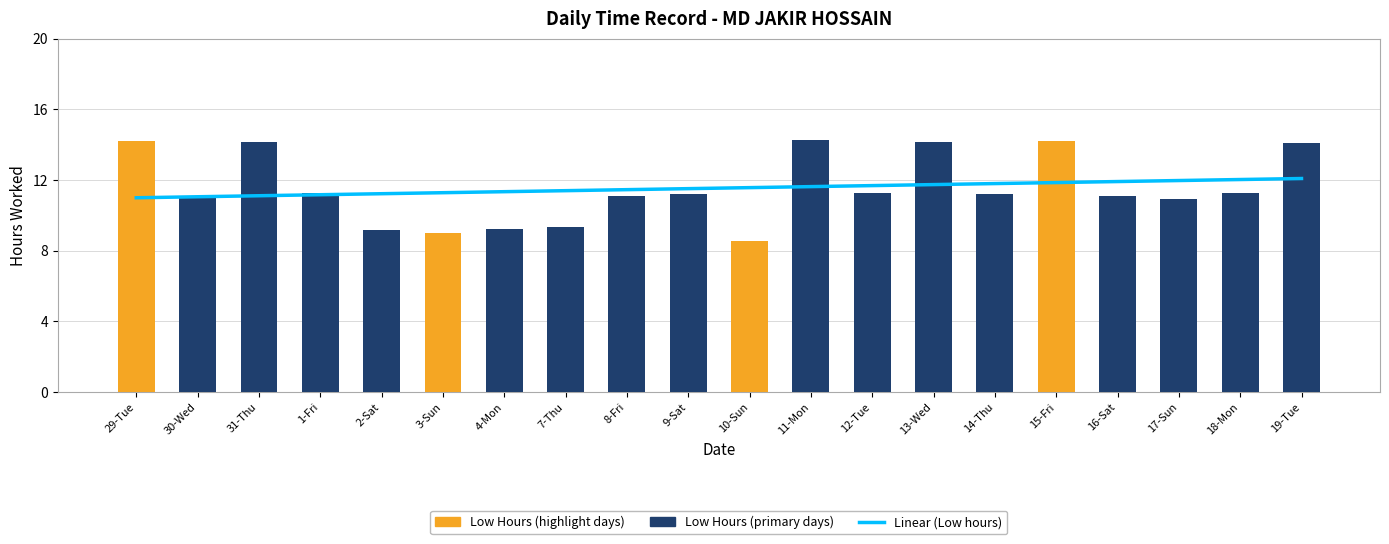

What is the value of the 13th bar from the left?

11.2